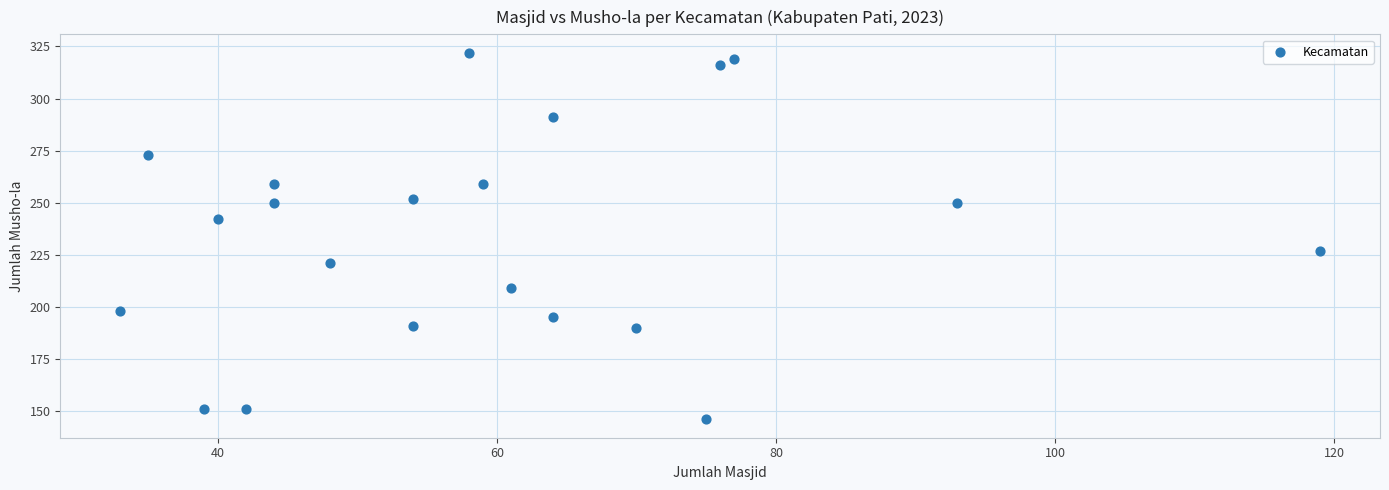

What is the range of Y values (max minus min)?

176